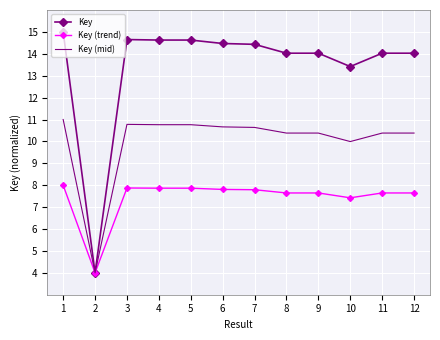

Which series has the largest total across all categories?

Key